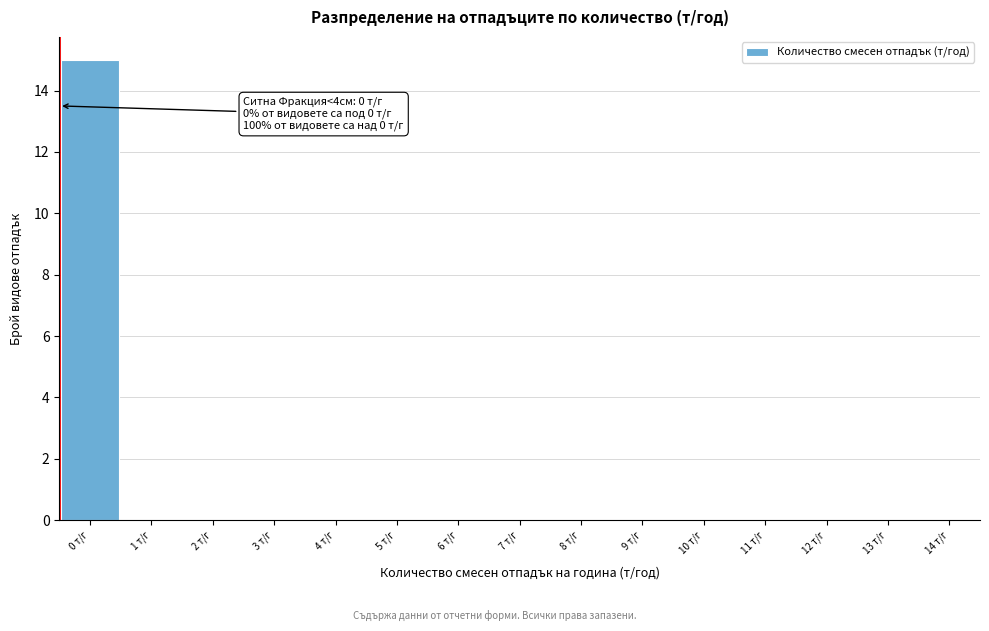

Reading left to right, what are all the values shown in this chart?

0 т/г=15	1 т/г=0	2 т/г=0	3 т/г=0	4 т/г=0	5 т/г=0	6 т/г=0	7 т/г=0	8 т/г=0	9 т/г=0	10 т/г=0	11 т/г=0	12 т/г=0	13 т/г=0	14 т/г=0